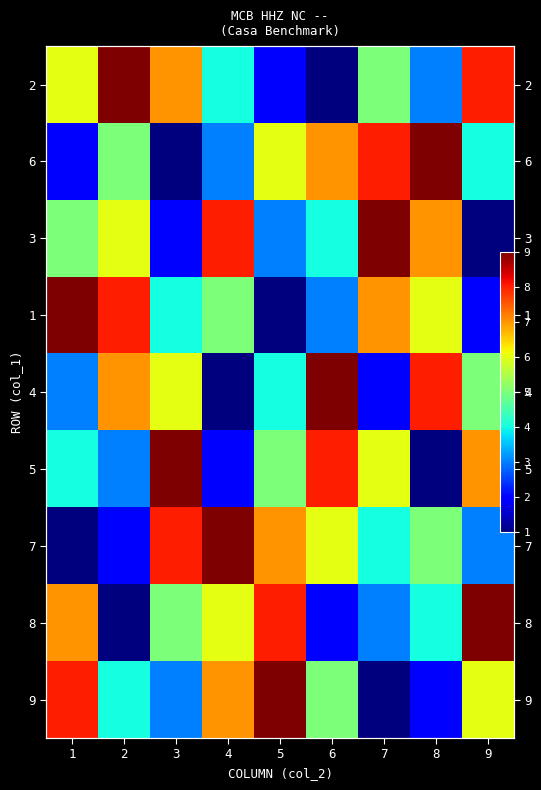

What is the difference between the highest and lowest values at 5?

8